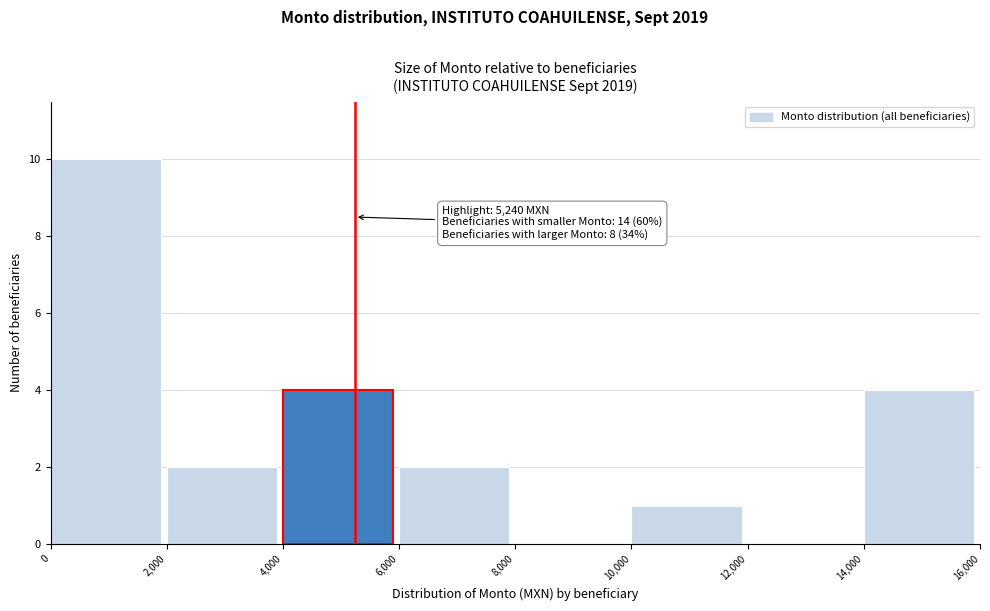

Over which range of the x-axis is the bar tallest?

0 to 2,000